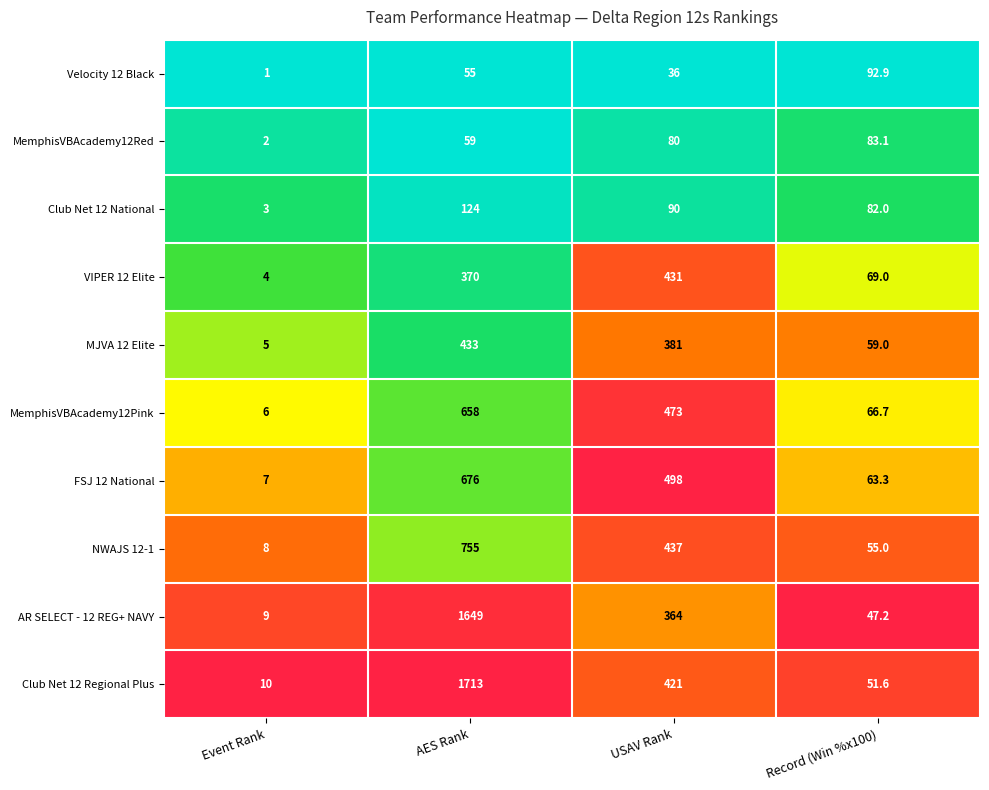

Which series has the largest range (max minus min)?

Club Net 12 Regional Plus